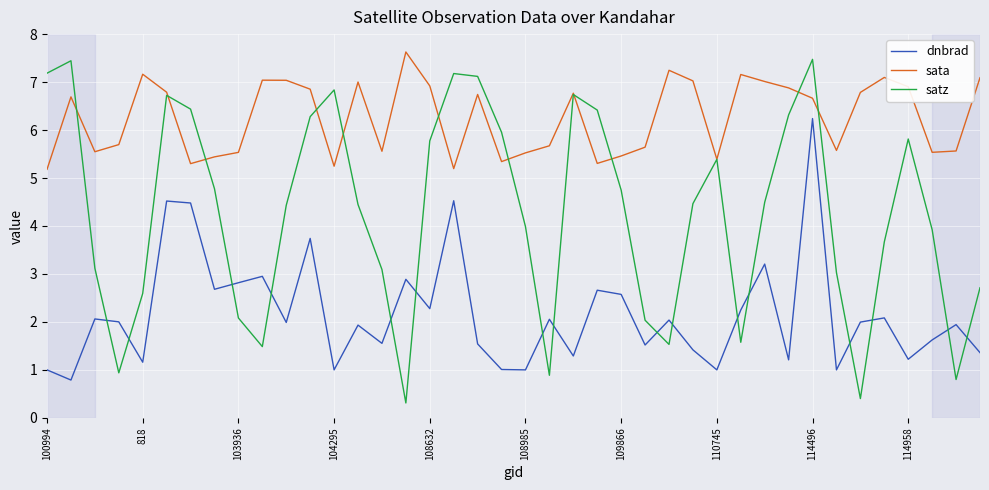

Which series has the largest range (max minus min)?

satz